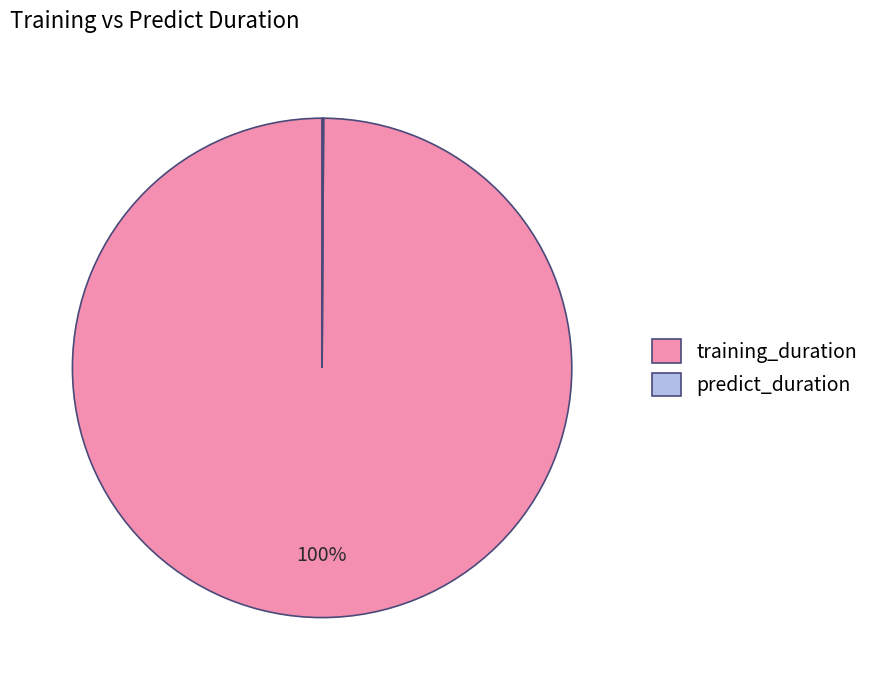

To the nearest percent, what is the difference between the largest and smallest slice percentages?

100%